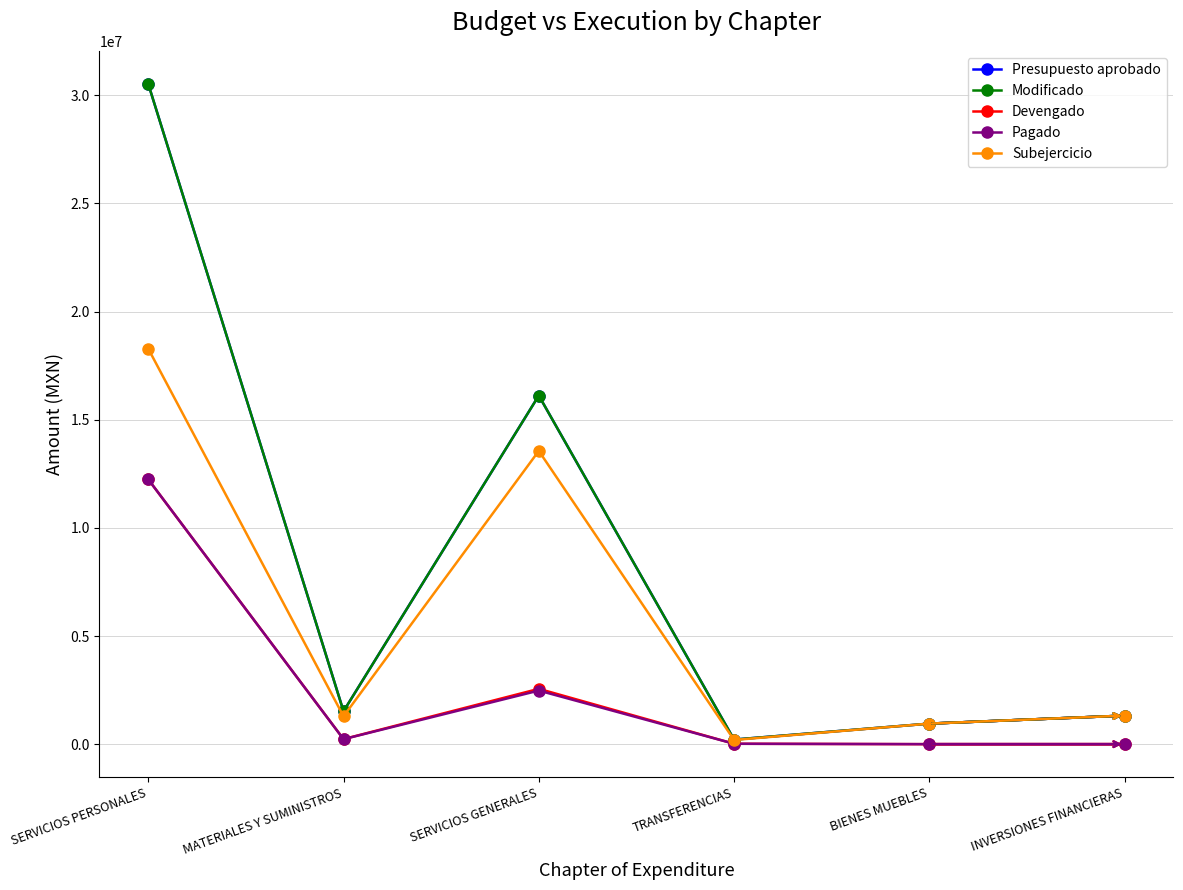

Which category has the highest value across all series?

SERVICIOS PERSONALES